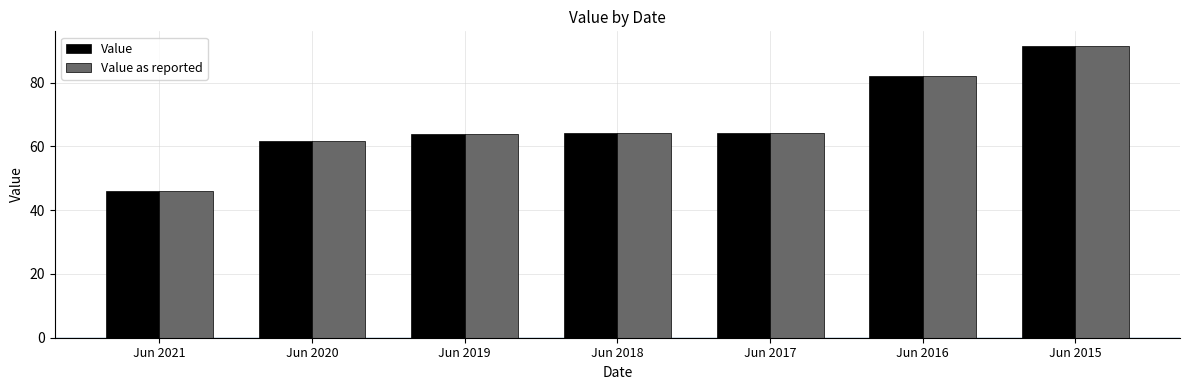

At how many categories does at least one series exceed 48?

6